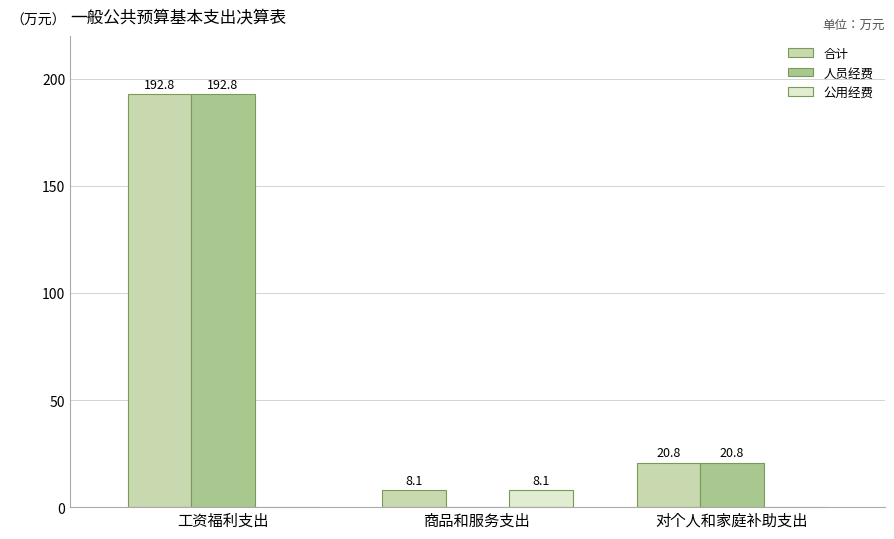

How many groups of bars are there?

3